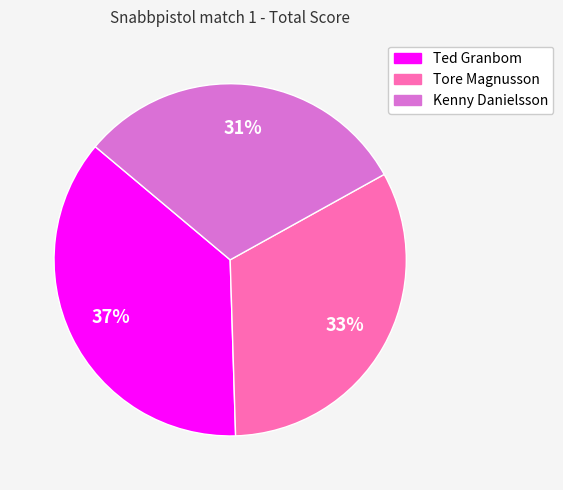

What percentage is the Tore Magnusson slice, to the nearest percent?

33%